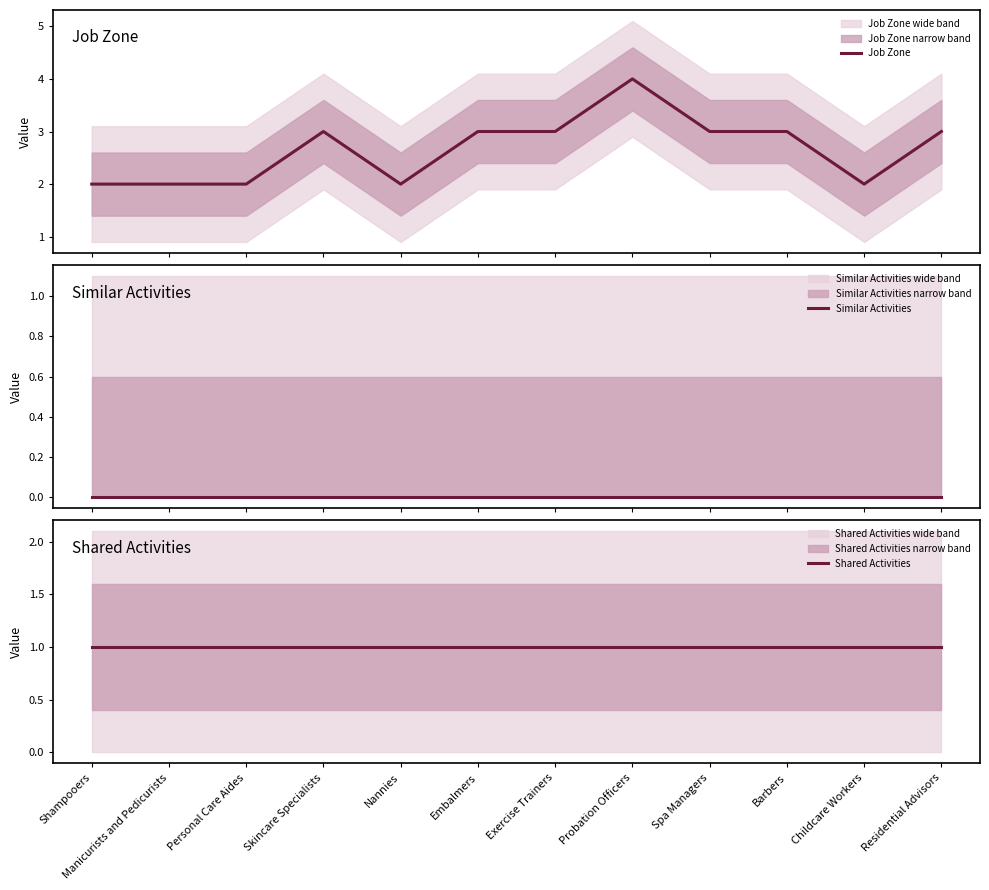

Reading left to right, transcribe all the data shown in this chart.

Job Zone: 2	2	2	3	2	3	3	4	3	3	2	3
Similar Activities: 0	0	0	0	0	0	0	0	0	0	0	0
Shared Activities: 1	1	1	1	1	1	1	1	1	1	1	1